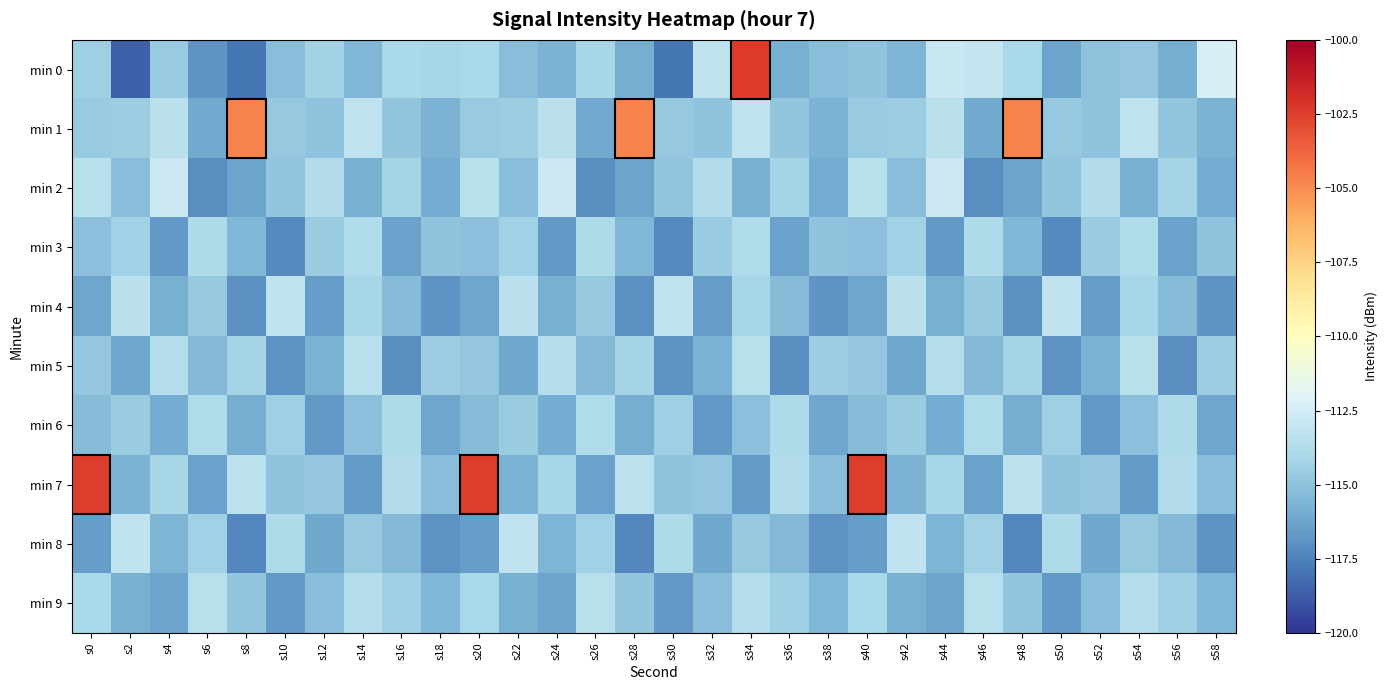

Reading right to left, extract all data points from this chart.

min 0: s58=-112.3	s56=-115.9	s54=-114.8	s52=-115.0	s50=-116.3	s48=-114.0	s46=-113.0	s44=-112.8	s42=-115.6	s40=-114.9	s38=-115.2	s36=-115.8	s34=-102.4	s32=-113.2	s30=-118.0	s28=-115.9	s26=-114.1	s24=-115.7	s22=-115.2	s20=-114.0	s18=-114.1	s16=-114.0	s14=-115.5	s12=-114.2	s10=-115.2	s8=-117.9	s6=-116.8	s4=-114.7	s2=-118.6	s0=-114.4
min 1: s58=-115.7	s56=-114.9	s54=-113.2	s52=-115.0	s50=-114.7	s48=-104.7	s46=-116.1	s44=-113.4	s42=-114.5	s40=-114.6	s38=-115.7	s36=-114.9	s34=-113.2	s32=-115.0	s30=-114.7	s28=-104.7	s26=-116.1	s24=-113.4	s22=-114.5	s20=-114.6	s18=-115.7	s16=-114.9	s14=-113.2	s12=-115.0	s10=-114.7	s8=-104.7	s6=-116.1	s4=-113.4	s2=-114.5	s0=-114.6
min 2: s58=-116.0	s56=-114.2	s54=-115.8	s52=-113.7	s50=-114.9	s48=-116.3	s46=-117.1	s44=-112.8	s42=-115.2	s40=-113.5	s38=-116.0	s36=-114.2	s34=-115.8	s32=-113.7	s30=-114.9	s28=-116.3	s26=-117.1	s24=-112.8	s22=-115.2	s20=-113.5	s18=-116.0	s16=-114.2	s14=-115.8	s12=-113.7	s10=-114.9	s8=-116.3	s6=-117.1	s4=-112.8	s2=-115.2	s0=-113.5
min 3: s58=-115.0	s56=-116.4	s54=-113.8	s52=-114.6	s50=-117.2	s48=-115.5	s46=-113.9	s44=-116.7	s42=-114.3	s40=-115.1	s38=-115.0	s36=-116.4	s34=-113.8	s32=-114.6	s30=-117.2	s28=-115.5	s26=-113.9	s24=-116.7	s22=-114.3	s20=-115.1	s18=-115.0	s16=-116.4	s14=-113.8	s12=-114.6	s10=-117.2	s8=-115.5	s6=-113.9	s4=-116.7	s2=-114.3	s0=-115.1
min 4: s58=-116.8	s56=-115.3	s54=-114.1	s52=-116.5	s50=-113.2	s48=-117.0	s46=-114.7	s44=-115.8	s42=-113.4	s40=-116.2	s38=-116.8	s36=-115.3	s34=-114.1	s32=-116.5	s30=-113.2	s28=-117.0	s26=-114.7	s24=-115.8	s22=-113.4	s20=-116.2	s18=-116.8	s16=-115.3	s14=-114.1	s12=-116.5	s10=-113.2	s8=-117.0	s6=-114.7	s4=-115.8	s2=-113.4	s0=-116.2
min 5: s58=-114.5	s56=-117.1	s54=-113.5	s52=-115.7	s50=-116.9	s48=-114.2	s46=-115.4	s44=-113.6	s42=-116.1	s40=-114.8	s38=-114.5	s36=-117.1	s34=-113.5	s32=-115.7	s30=-116.9	s28=-114.2	s26=-115.4	s24=-113.6	s22=-116.1	s20=-114.8	s18=-114.5	s16=-117.1	s14=-113.5	s12=-115.7	s10=-116.9	s8=-114.2	s6=-115.4	s4=-113.6	s2=-116.1	s0=-114.8
min 6: s58=-116.2	s56=-113.9	s54=-115.1	s52=-116.7	s50=-114.4	s48=-115.9	s46=-113.8	s44=-116.0	s42=-114.6	s40=-115.3	s38=-116.2	s36=-113.9	s34=-115.1	s32=-116.7	s30=-114.4	s28=-115.9	s26=-113.8	s24=-116.0	s22=-114.6	s20=-115.3	s18=-116.2	s16=-113.9	s14=-115.1	s12=-116.7	s10=-114.4	s8=-115.9	s6=-113.8	s4=-116.0	s2=-114.6	s0=-115.3
min 7: s58=-115.2	s56=-113.7	s54=-116.6	s52=-114.8	s50=-115.0	s48=-113.3	s46=-116.4	s44=-114.1	s42=-115.7	s40=-102.5	s38=-115.2	s36=-113.7	s34=-116.6	s32=-114.8	s30=-115.0	s28=-113.3	s26=-116.4	s24=-114.1	s22=-115.7	s20=-102.5	s18=-115.2	s16=-113.7	s14=-116.6	s12=-114.8	s10=-115.0	s8=-113.3	s6=-116.4	s4=-114.1	s2=-115.7	s0=-102.5
min 8: s58=-116.9	s56=-115.4	s54=-114.7	s52=-116.1	s50=-113.9	s48=-117.3	s46=-114.3	s44=-115.6	s42=-113.2	s40=-116.5	s38=-116.9	s36=-115.4	s34=-114.7	s32=-116.1	s30=-113.9	s28=-117.3	s26=-114.3	s24=-115.6	s22=-113.2	s20=-116.5	s18=-116.9	s16=-115.4	s14=-114.7	s12=-116.1	s10=-113.9	s8=-117.3	s6=-114.3	s4=-115.6	s2=-113.2	s0=-116.5
min 9: s58=-115.5	s56=-114.4	s54=-113.6	s52=-115.2	s50=-116.7	s48=-114.9	s46=-113.5	s44=-116.3	s42=-115.8	s40=-114.0	s38=-115.5	s36=-114.4	s34=-113.6	s32=-115.2	s30=-116.7	s28=-114.9	s26=-113.5	s24=-116.3	s22=-115.8	s20=-114.0	s18=-115.5	s16=-114.4	s14=-113.6	s12=-115.2	s10=-116.7	s8=-114.9	s6=-113.5	s4=-116.3	s2=-115.8	s0=-114.0